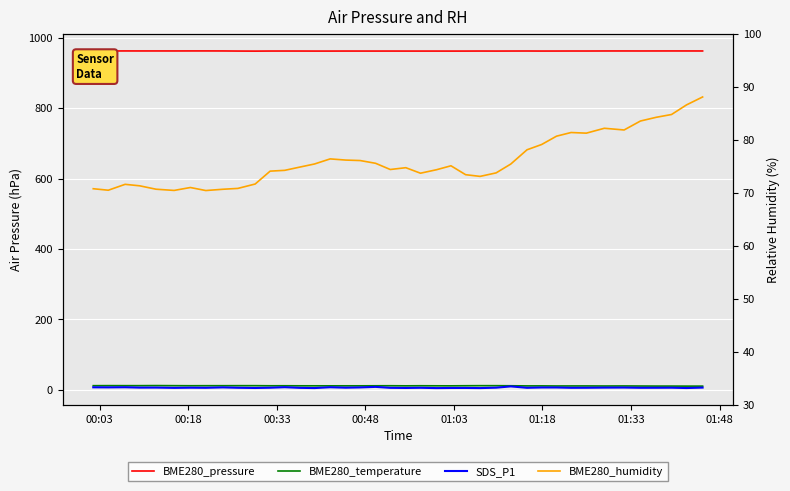

Which series has the widest spread of values?

BME280_humidity